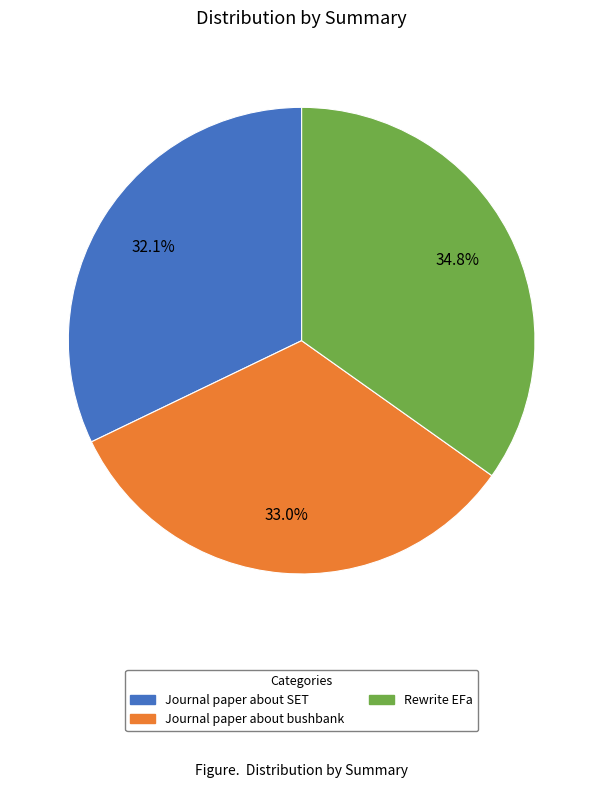

To the nearest percent, what percentage of the pie is Journal paper about SET?

32%